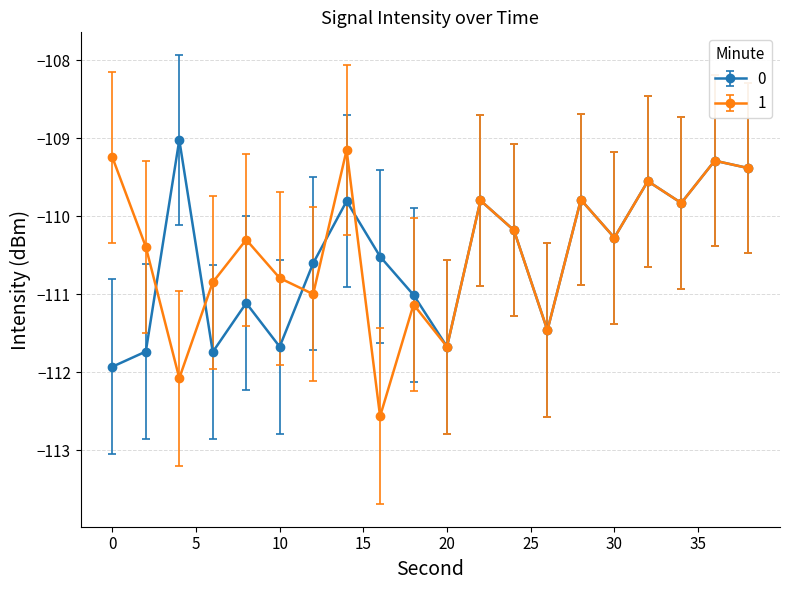

In 0, how many points are lower than both neighbors (excluding endpoints)?

6